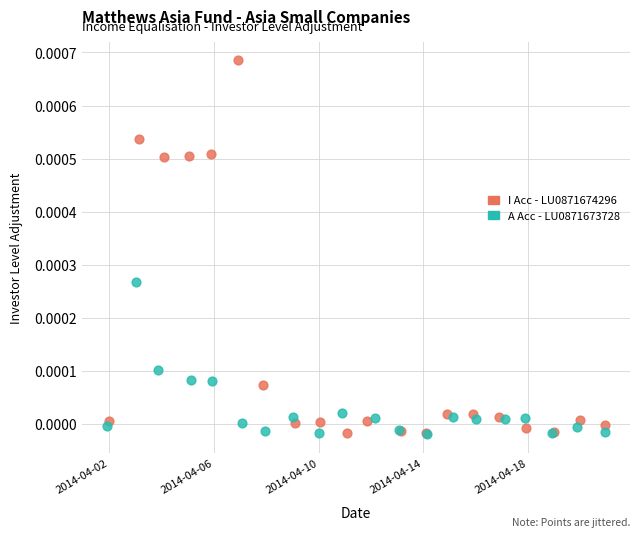

Which series contains the highest Y value?

I Acc - LU0871674296